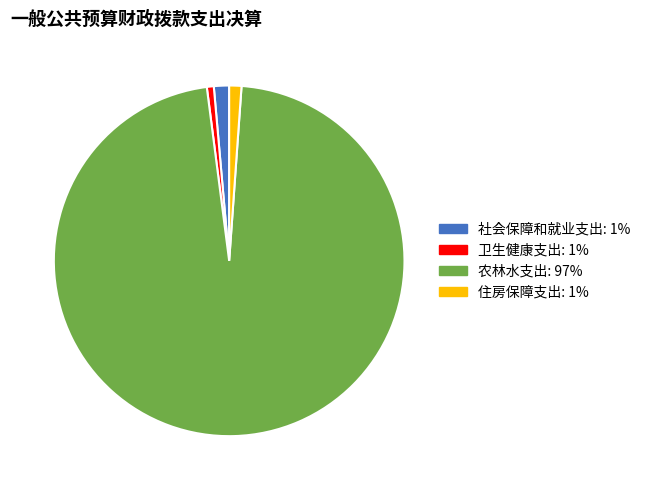

True or false: 社会保障和就业支出 accounts for 1% of the total.

True